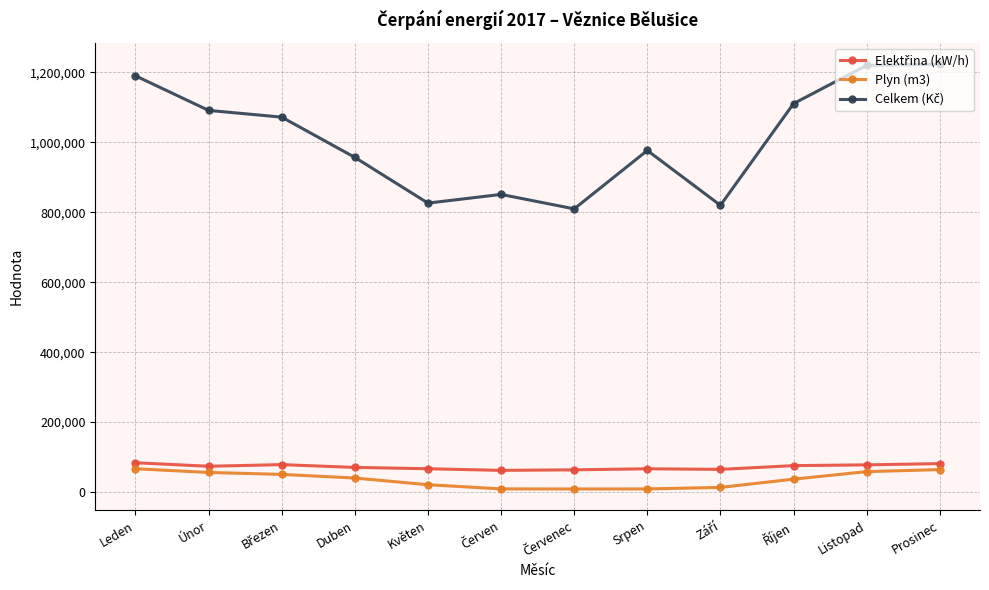

What is the value of the Plyn (m3) point at the 4th from the left?

39910.0